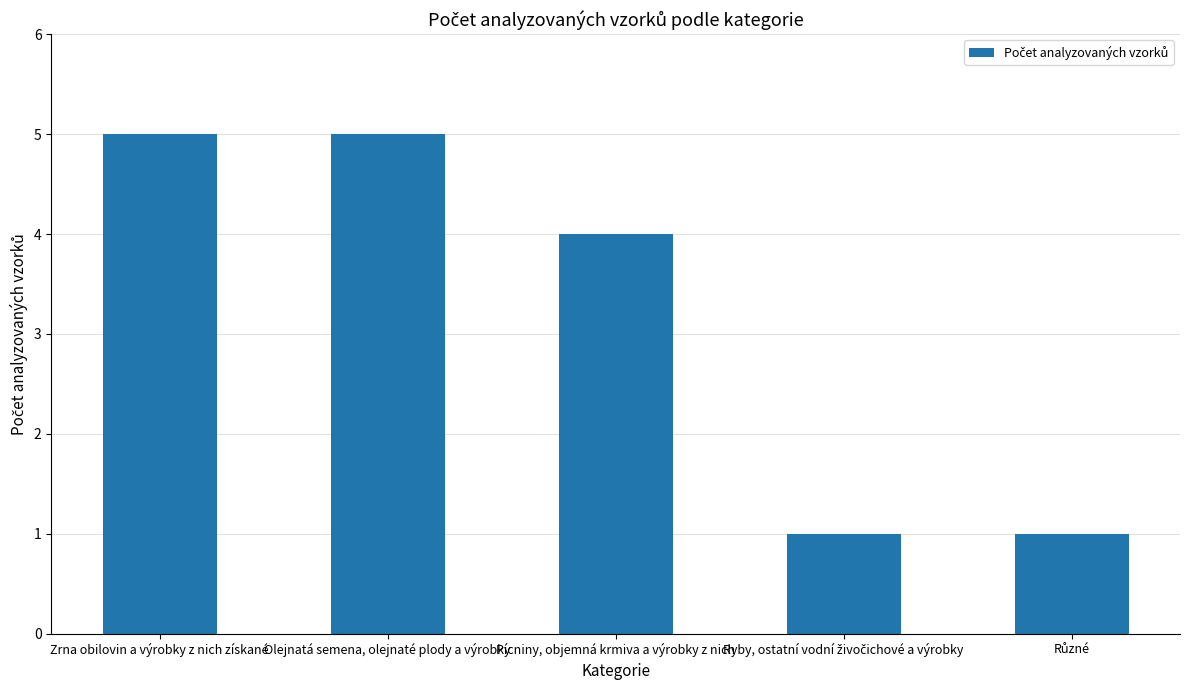

What is the sum of all values?

16